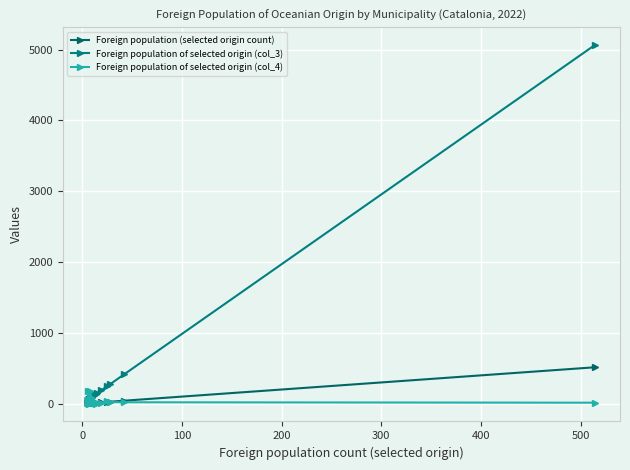

Which series has the largest total across all categories?

Foreign population of selected origin (col_3)